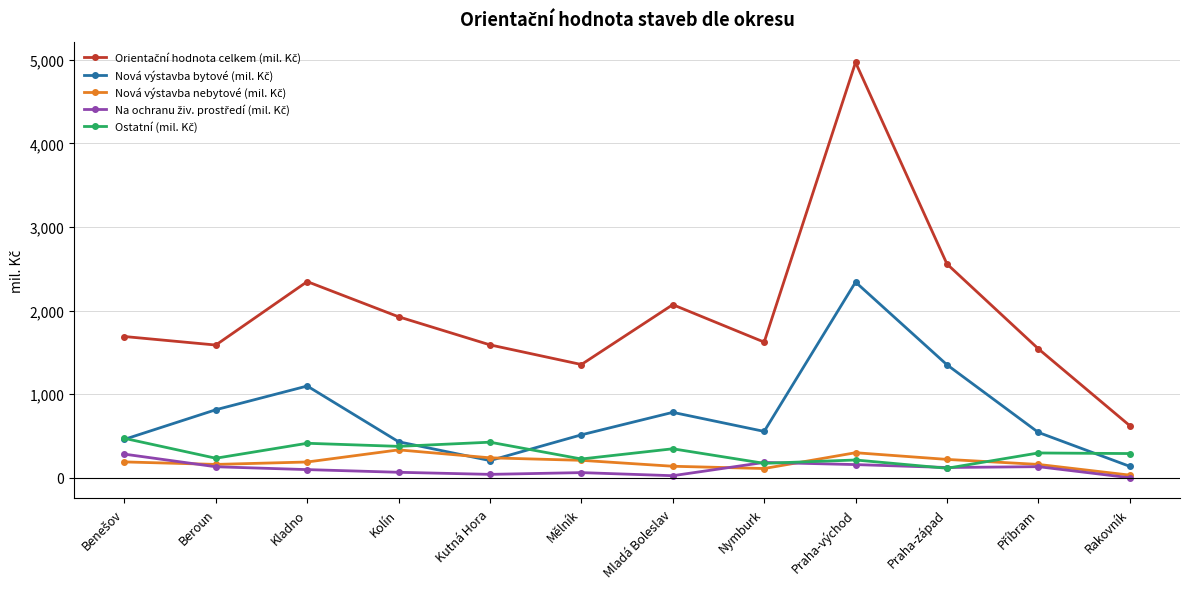

Count the number of data series in this chart.

5